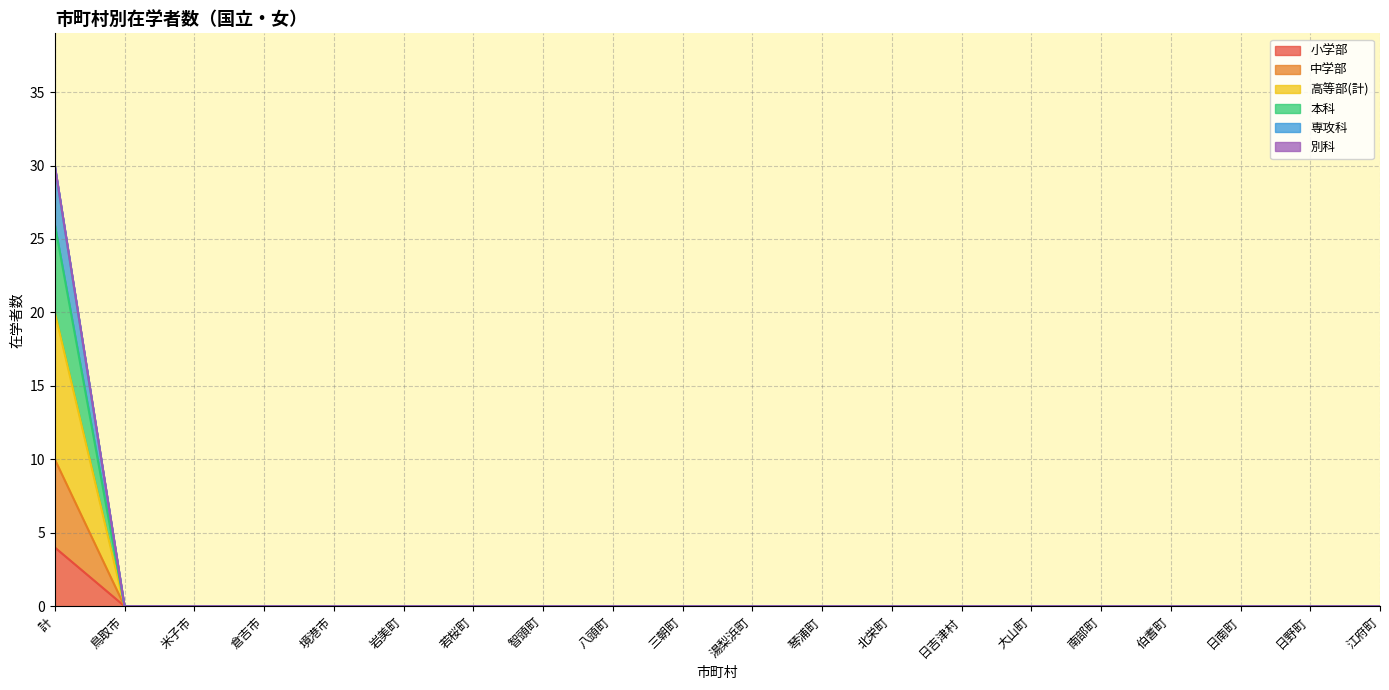

What position from the right is 境港市?

16